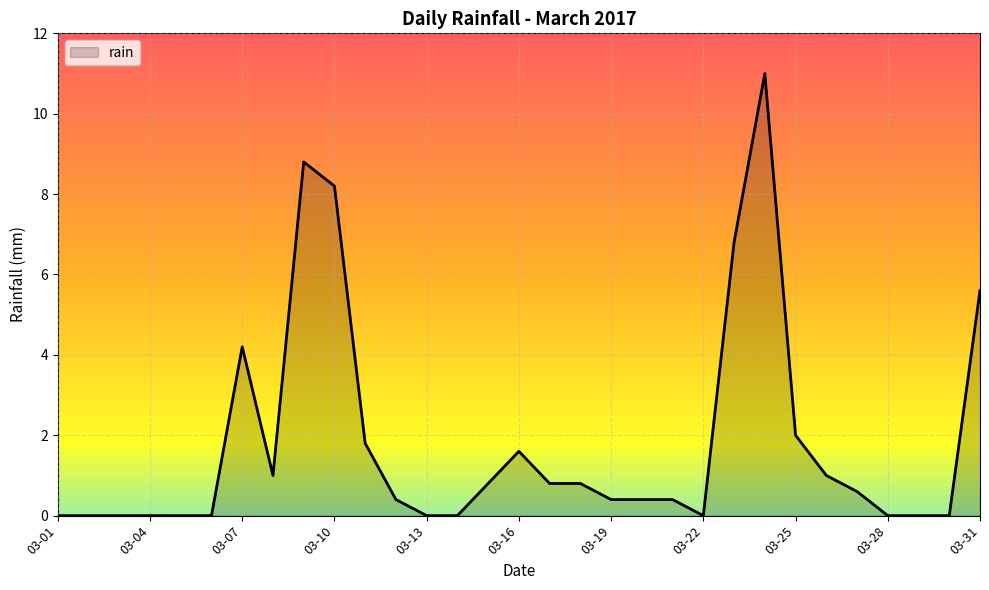

What is the difference between the maximum and minimum values?

11.0